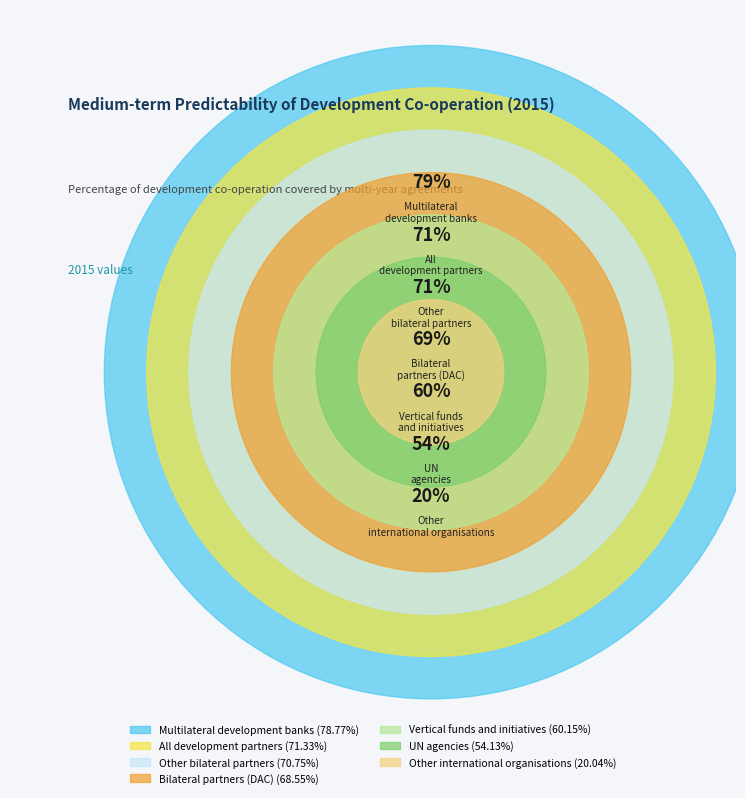

Which category has the biggest portion of the pie?

Multilateral development banks